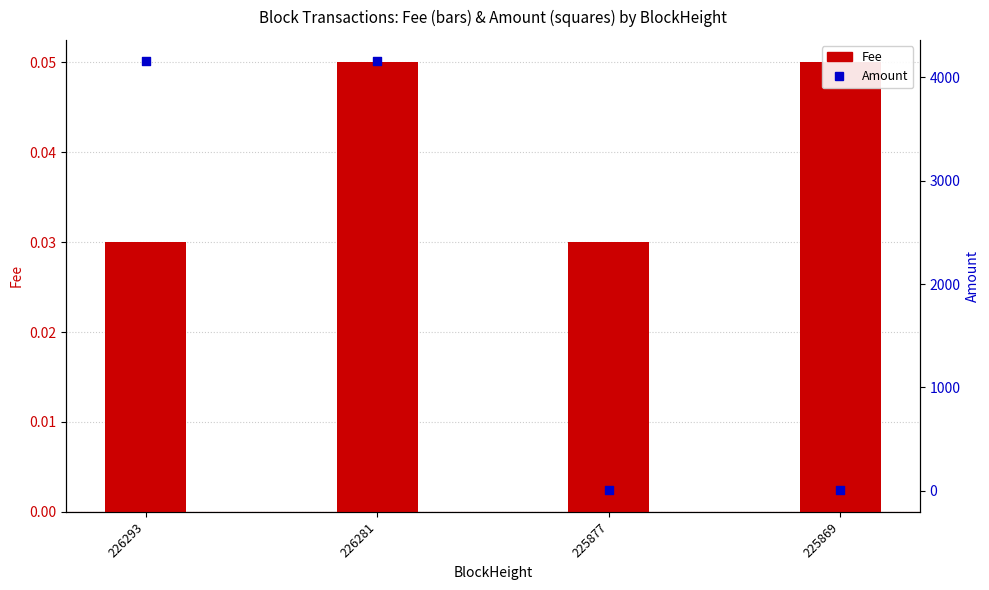

Which series has the largest Y range (max minus min)?

Amount